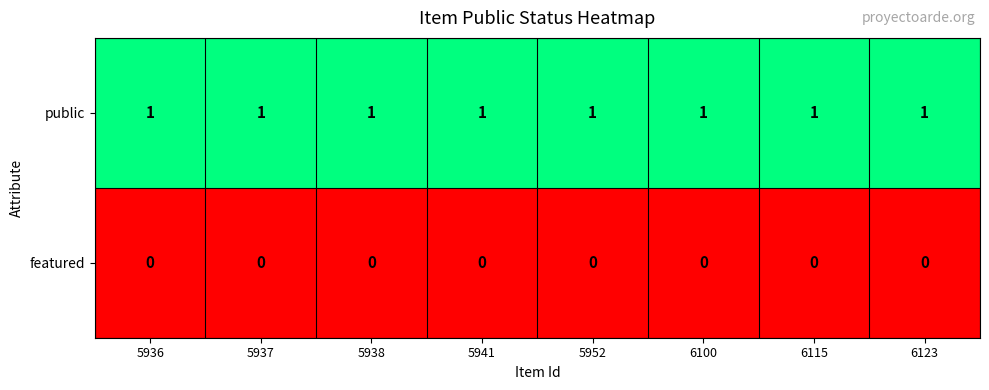

Rank the series by their average value, from highest to lowest.

public, featured